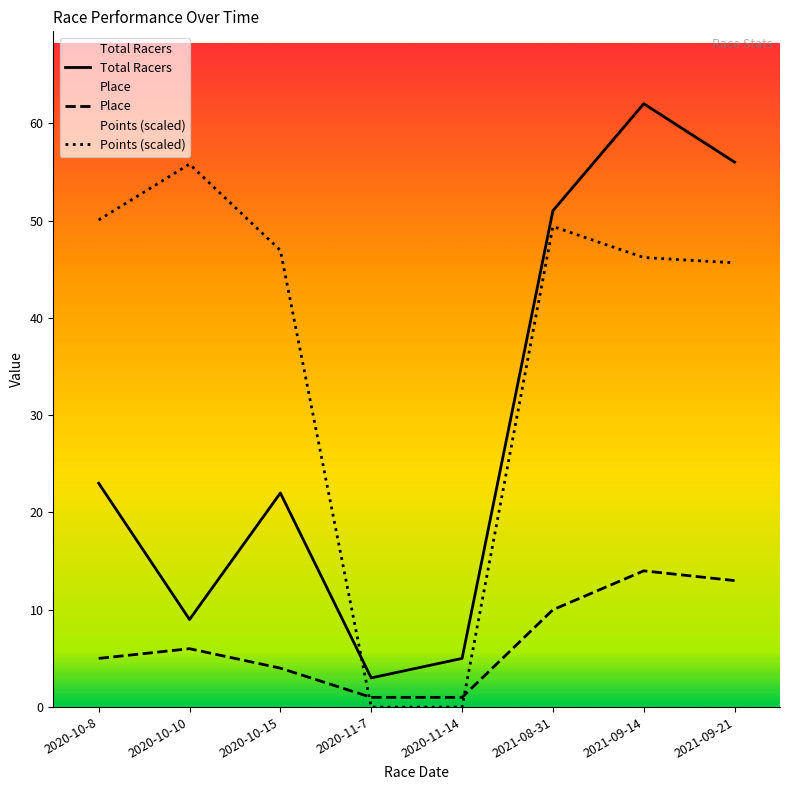

What is the value of the Total Racers point at the 2nd from the left?

9.0